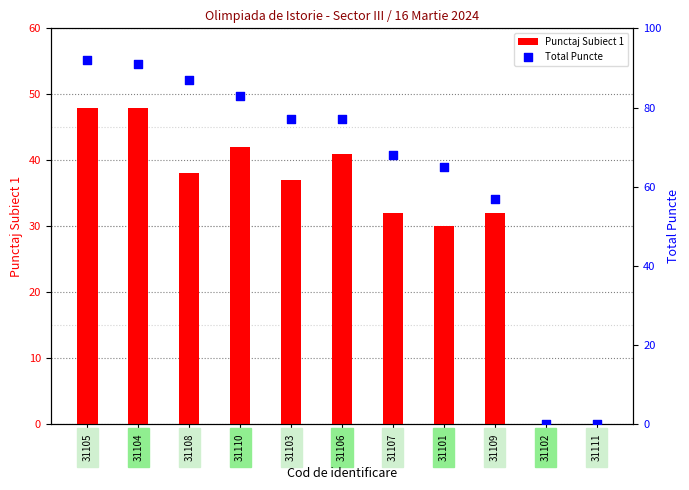

Which series reaches the minimum Y coordinate?

Punctaj Subiect 1